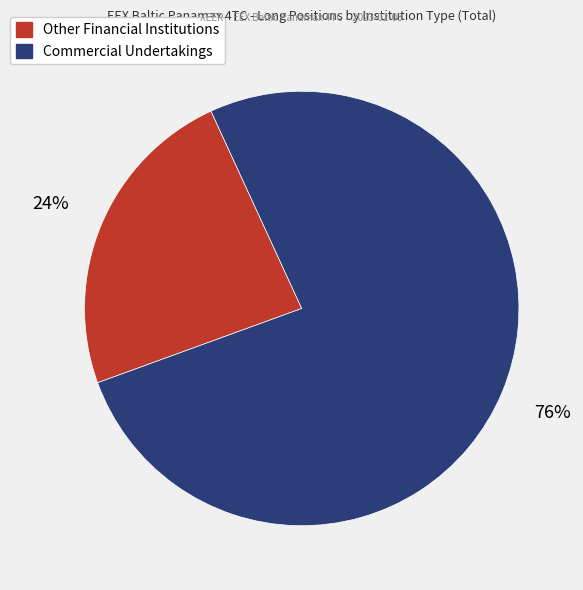

Is it true that Other Financial Institutions is 24% of the pie?

True